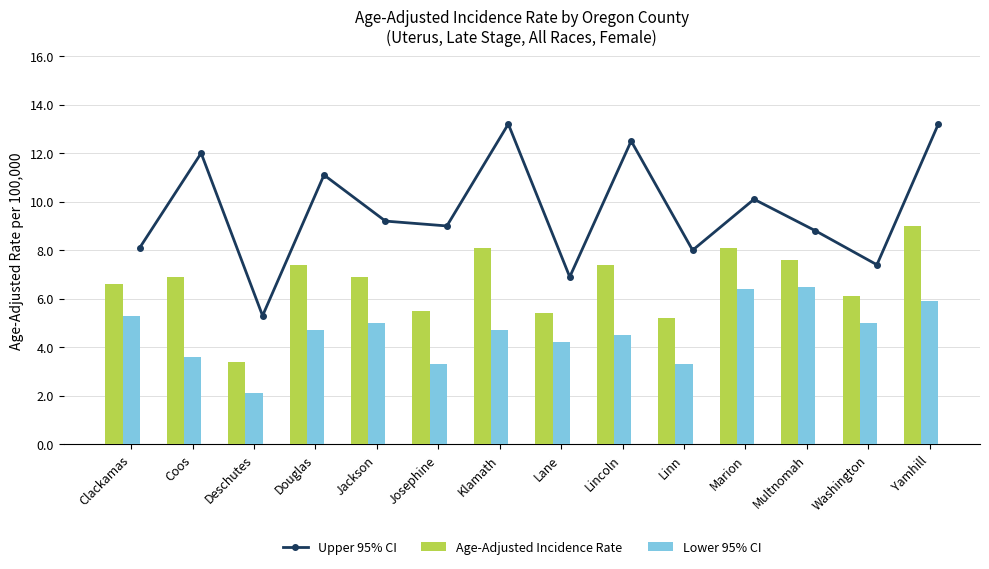

Which series has the widest spread of values?

Upper 95% CI